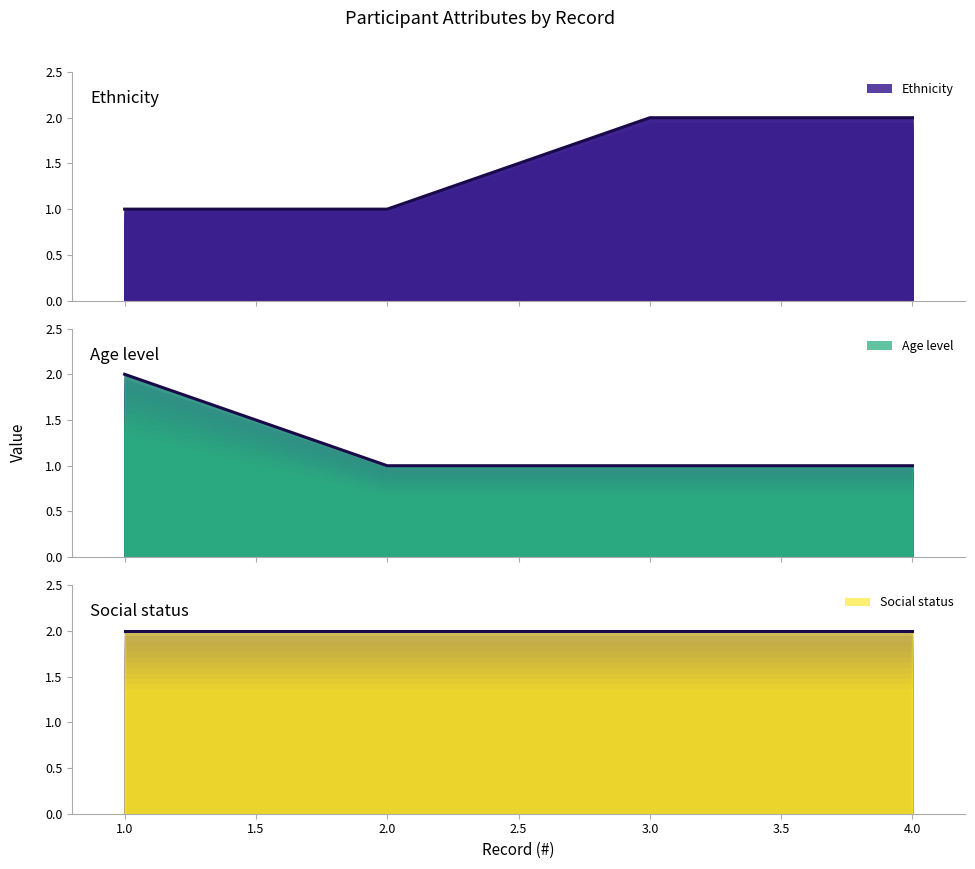

Reading right to left, transcribe all the data shown in this chart.

Ethnicity (line): 2	2	1	1
Age level (line): 1	1	1	2
Social status (line): 2	2	2	2